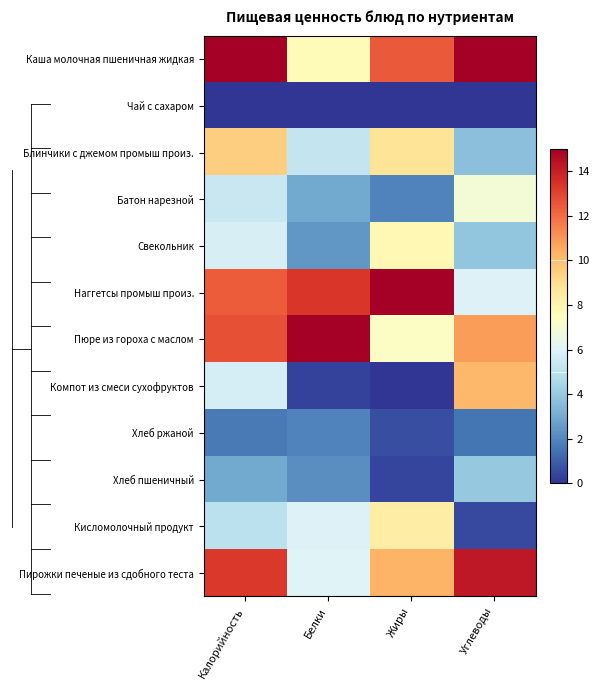

Reading right to left, list all the values displayed in this chart.

Каша молочная пшеничная жидкая: Углеводы=15.0	Жиры=12.5	Белки=7.7	Калорийность=15.0
Чай с сахаром: Углеводы=0.0	Жиры=0.0	Белки=0.0	Калорийность=0.0
Блинчики с джемом промыш произ.: Углеводы=3.7	Жиры=8.8	Белки=5.3	Калорийность=9.5
Батон нарезной: Углеводы=6.9	Жиры=1.9	Белки=3.0	Калорийность=5.3
Свекольник: Углеводы=3.8	Жиры=7.8	Белки=2.5	Калорийность=5.7
Наггетсы промыш произ.: Углеводы=5.9	Жиры=15.0	Белки=13.3	Калорийность=12.4
Пюре из гороха с маслом: Углеводы=10.9	Жиры=7.3	Белки=15.0	Калорийность=12.7
Компот из смеси сухофруктов: Углеводы=10.2	Жиры=0.0	Белки=0.3	Калорийность=5.7
Хлеб ржаной: Углеводы=1.5	Жиры=0.6	Белки=1.9	Калорийность=1.7
Хлеб пшеничный: Углеводы=3.9	Жиры=0.4	Белки=2.2	Калорийность=2.9
Кисломолочный продукт: Углеводы=0.5	Жиры=8.3	Белки=6.0	Калорийность=5.0
Пирожки печеные из сдобного теста: Углеводы=14.2	Жиры=10.3	Белки=6.0	Калорийность=13.3